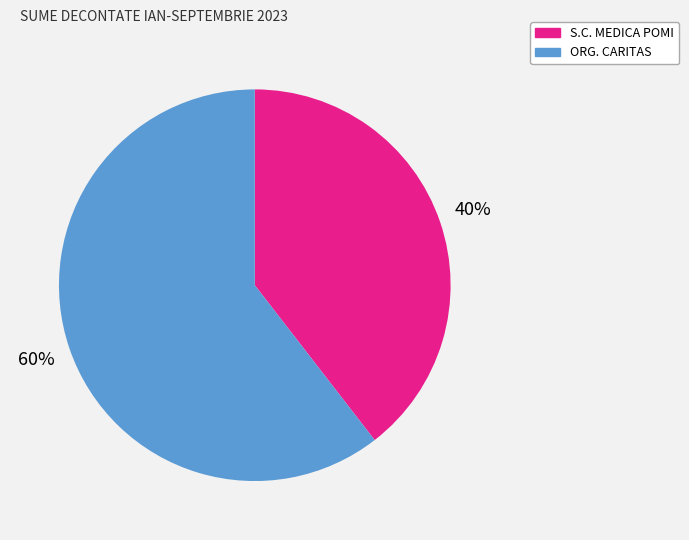

What is the largest slice in the pie chart?

ORG. CARITAS